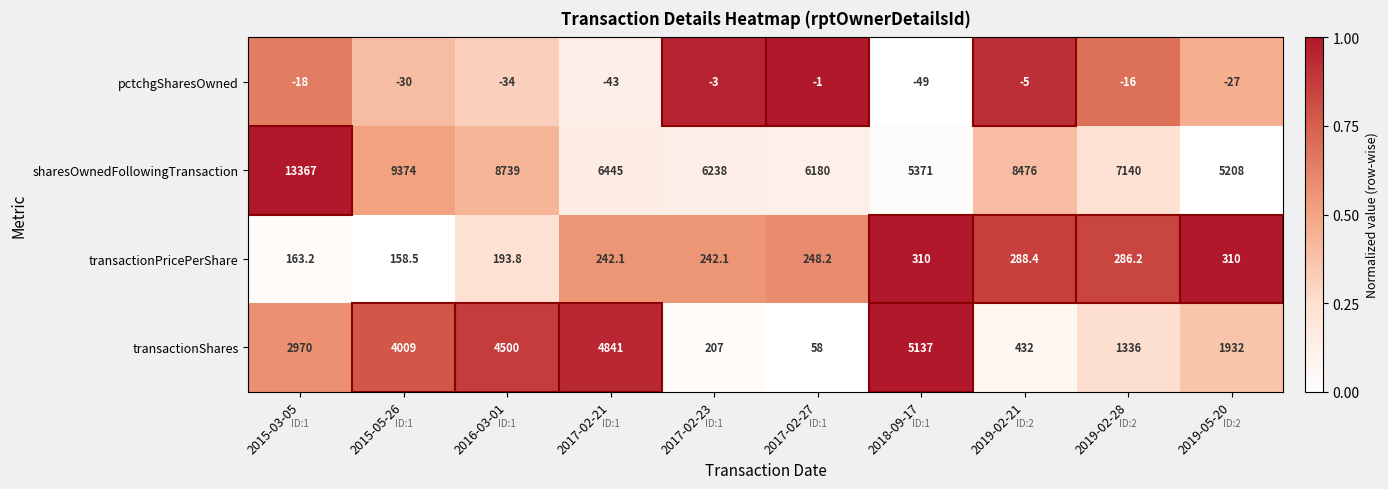

Is it true that transactionShares equals 4841.0 at 2017-02-21?

True